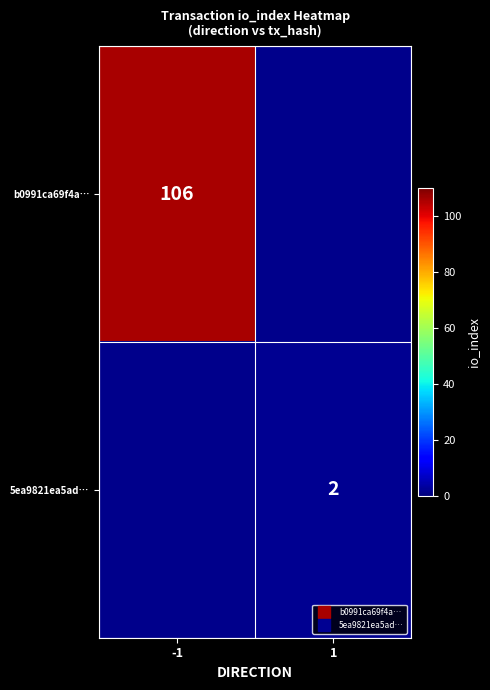

How many values in 5ea9821ea5ad… are above zero?

1